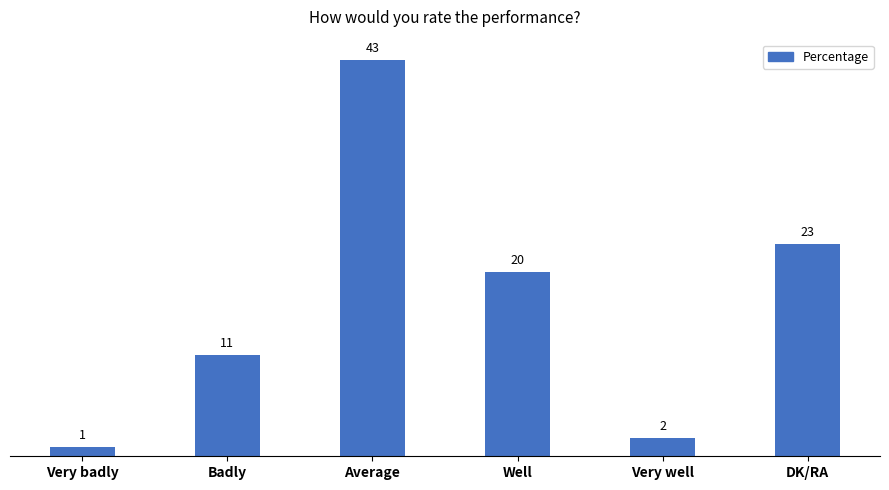

What is the difference between the maximum and minimum values?

42